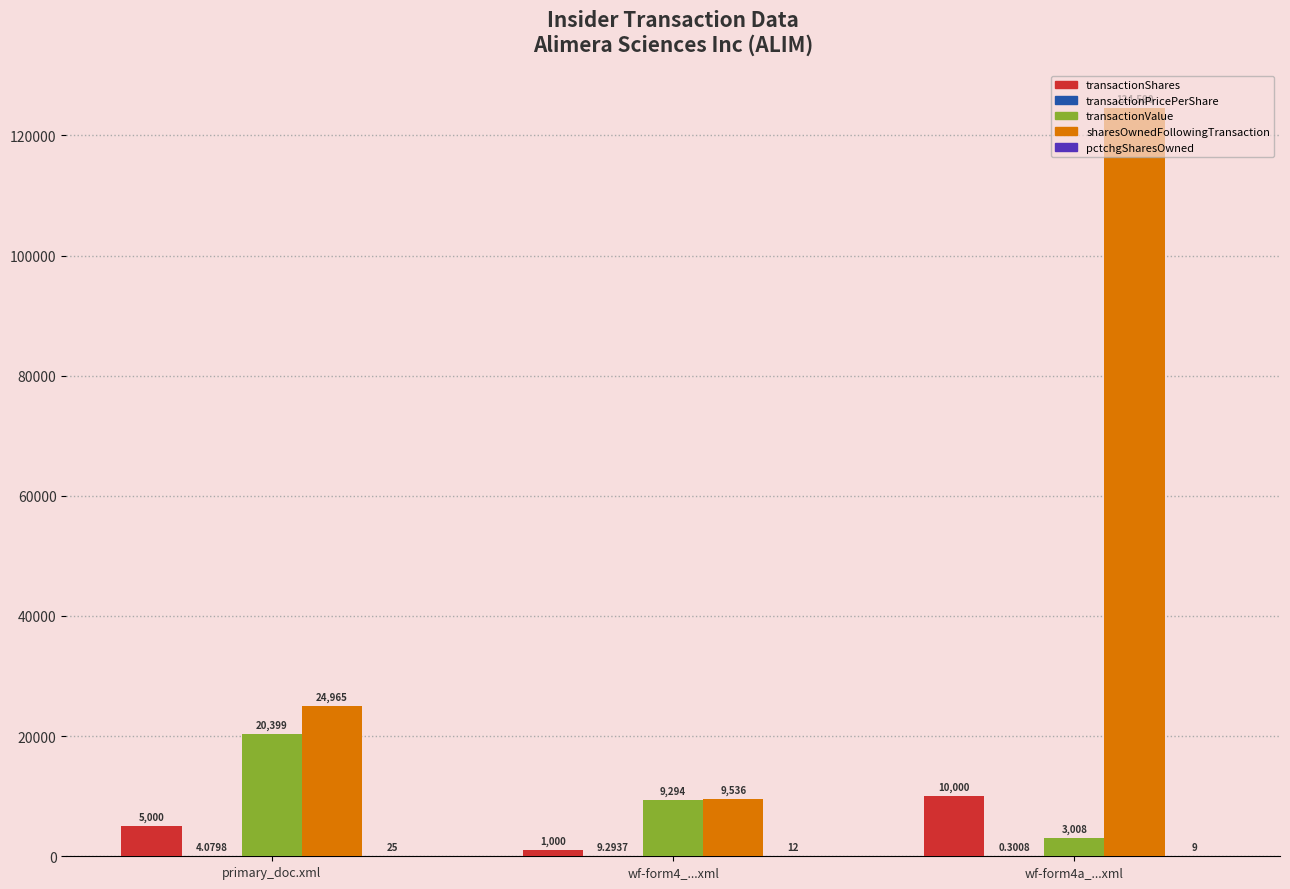

At which category is the sum across all series the highest?

wf-form4a_...xml